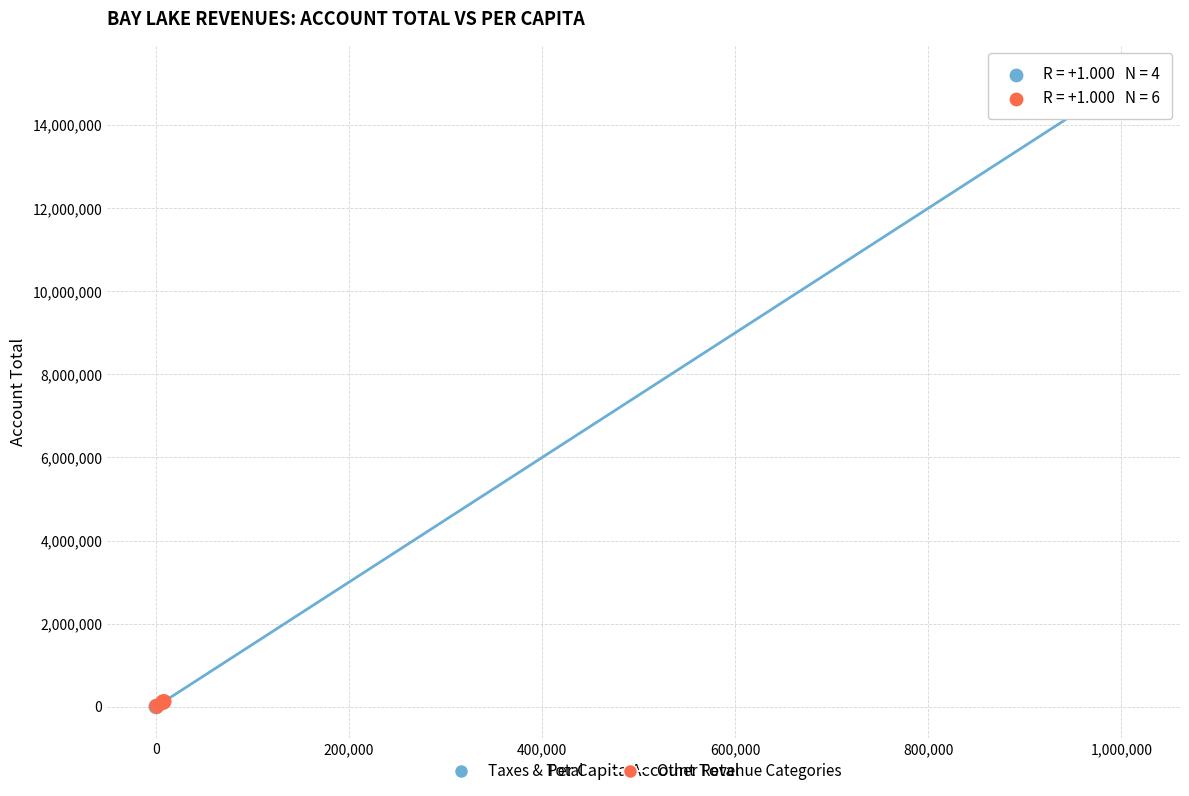

Which series has the largest Y range (max minus min)?

Taxes & Total